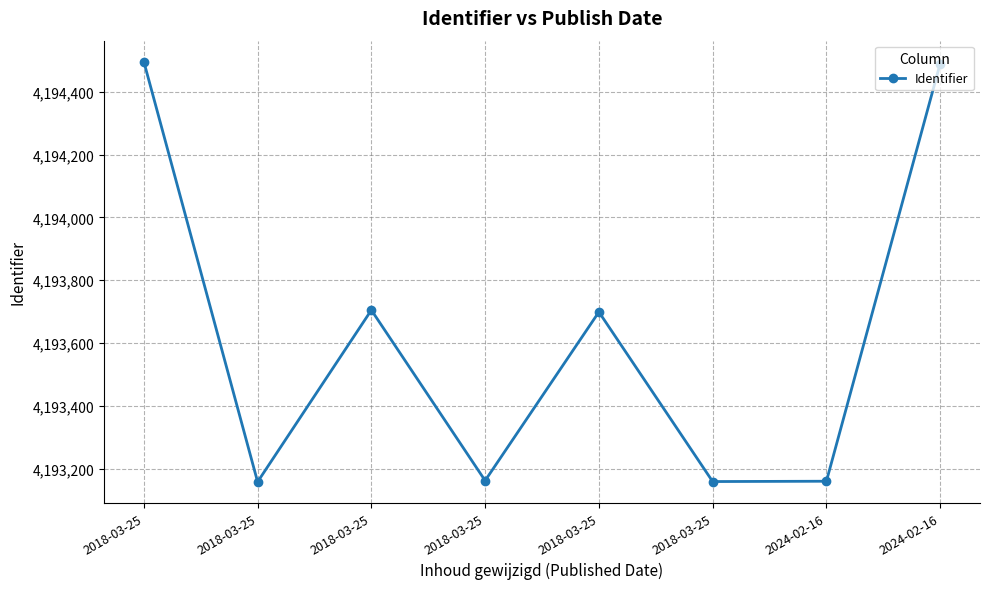

At which category does the data reach its first local valley?

2018-03-25